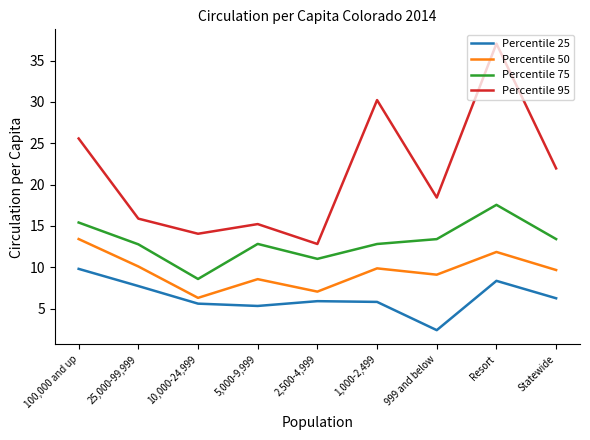

True or false: Percentile 75 and Percentile 25 intersect in this chart.

False